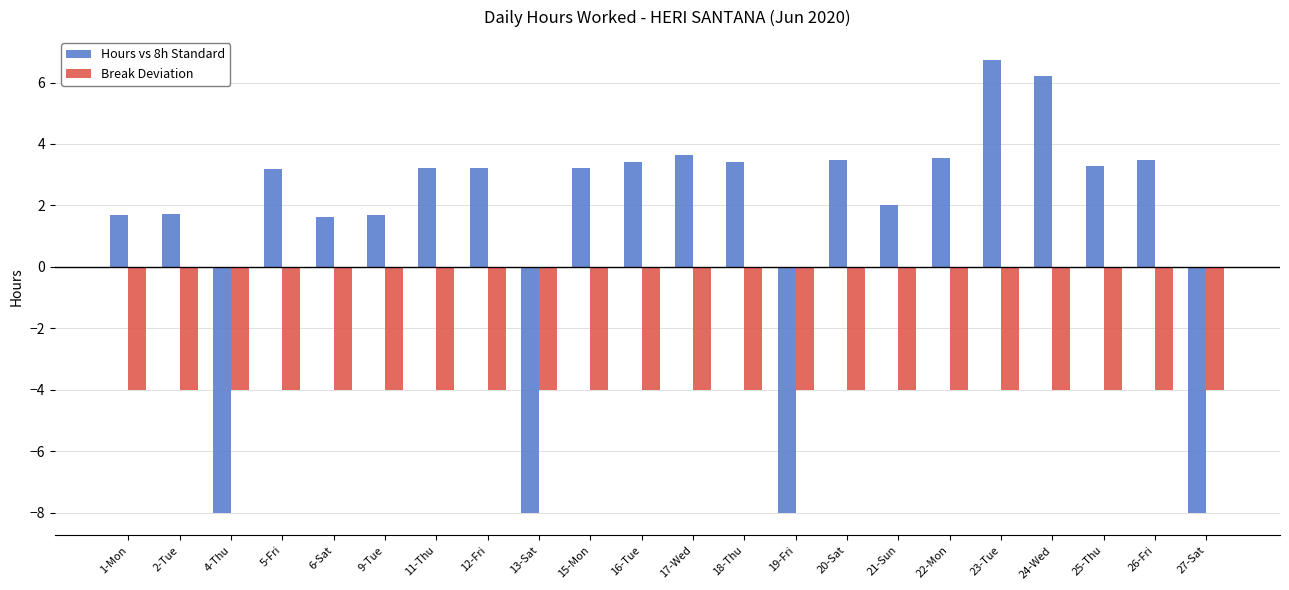

Does the chart contain any negative values?

Yes